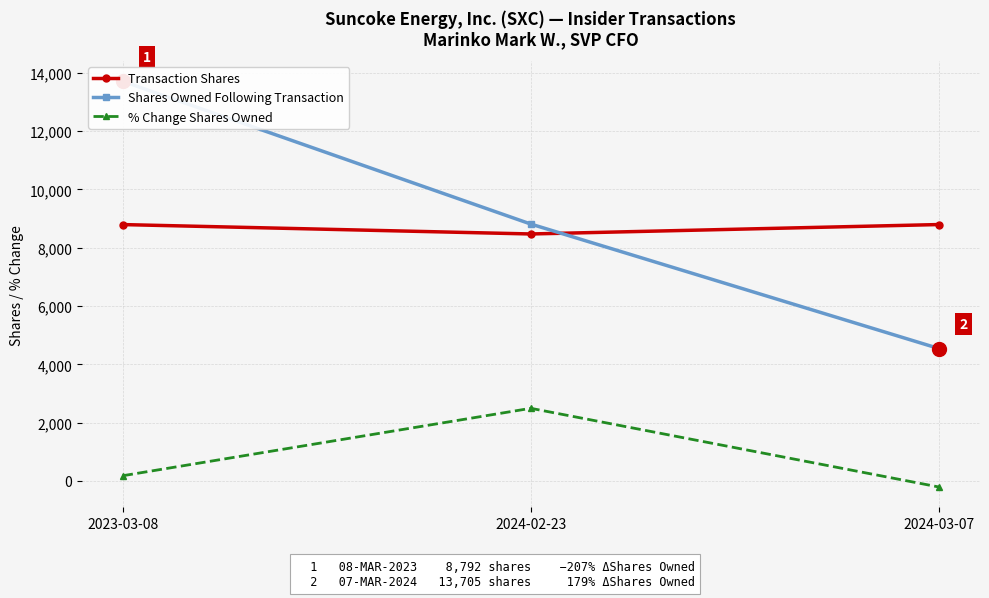

Which has a higher value, 2023-03-08 or 2024-03-07?

2024-03-07